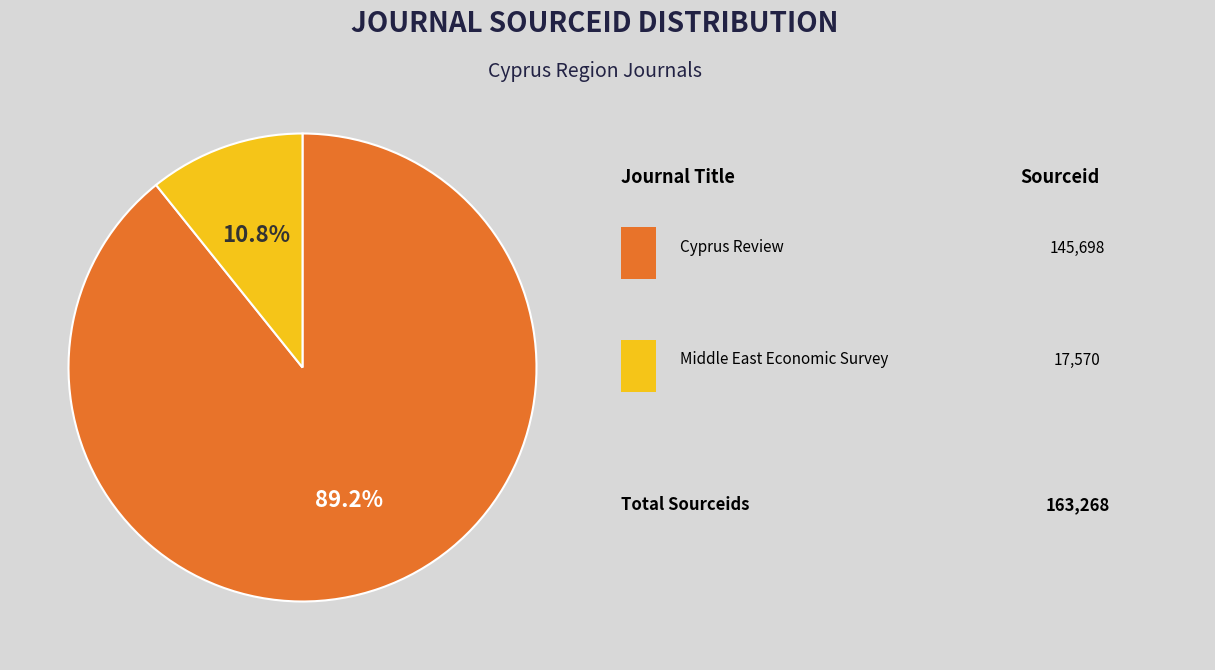

Is there any slice that represents more than half of the pie?

Yes